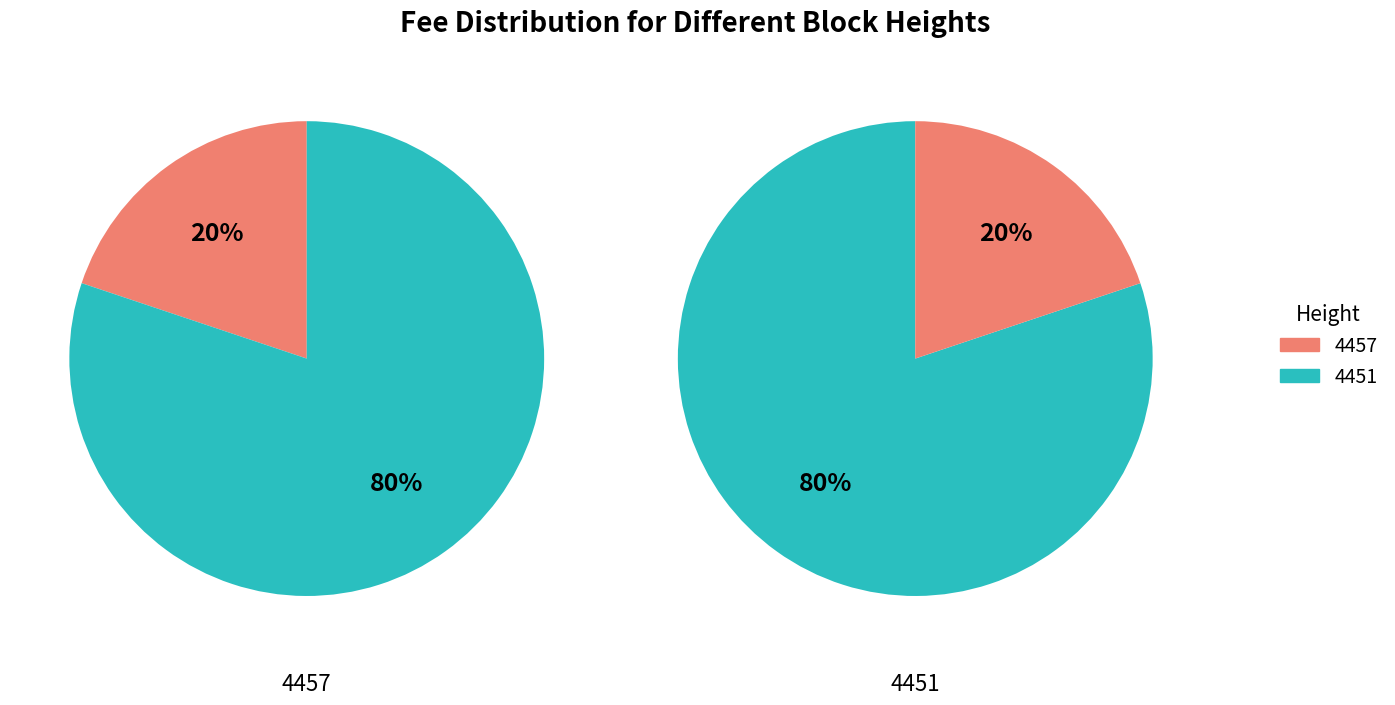

Which slice is the smallest?

4457